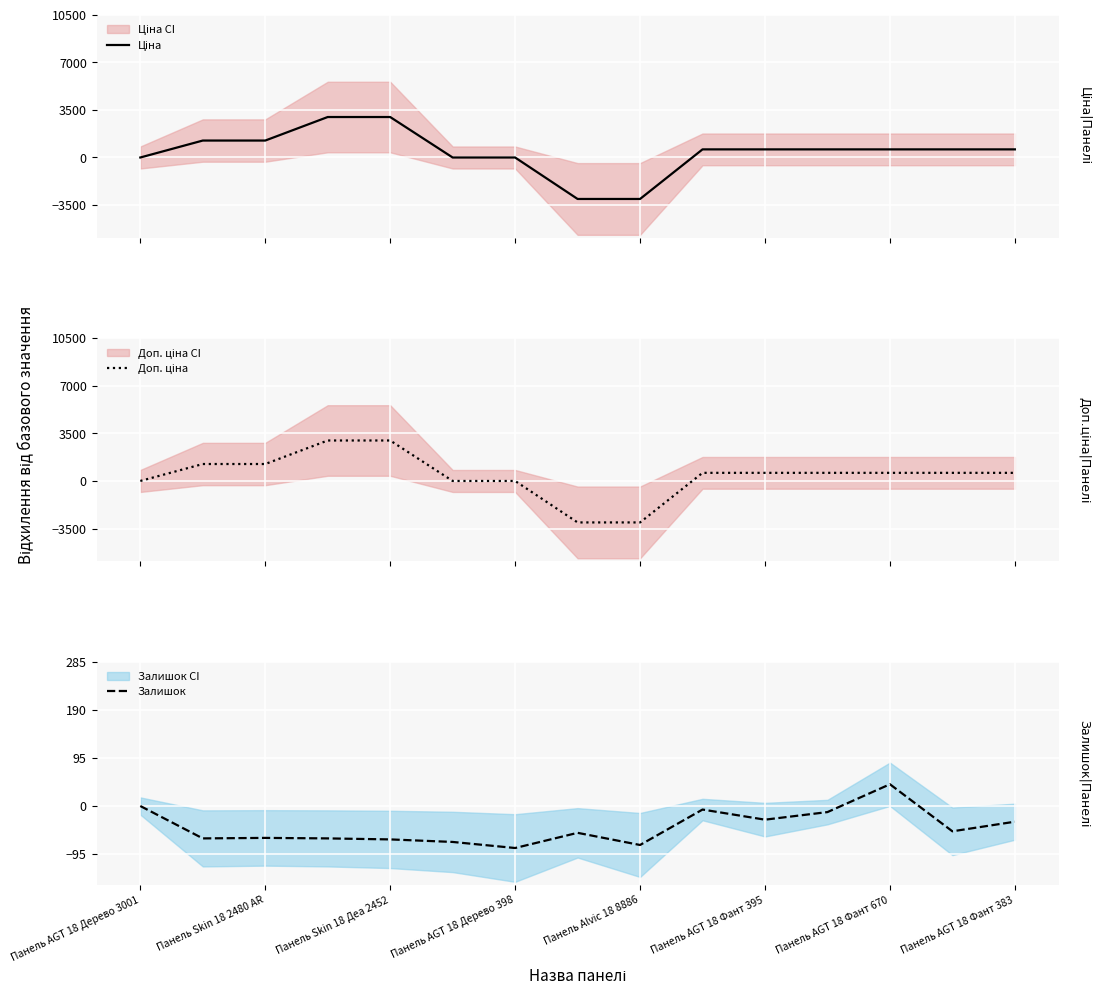

How many lines are shown in the chart?

3